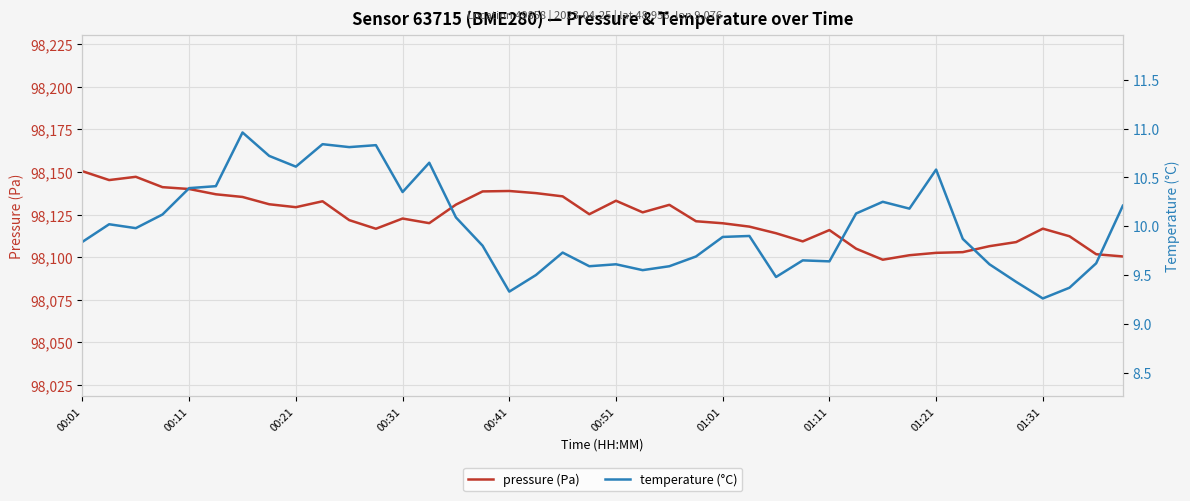

Which series changed the most between 13 and 23?

pressure (Pa)